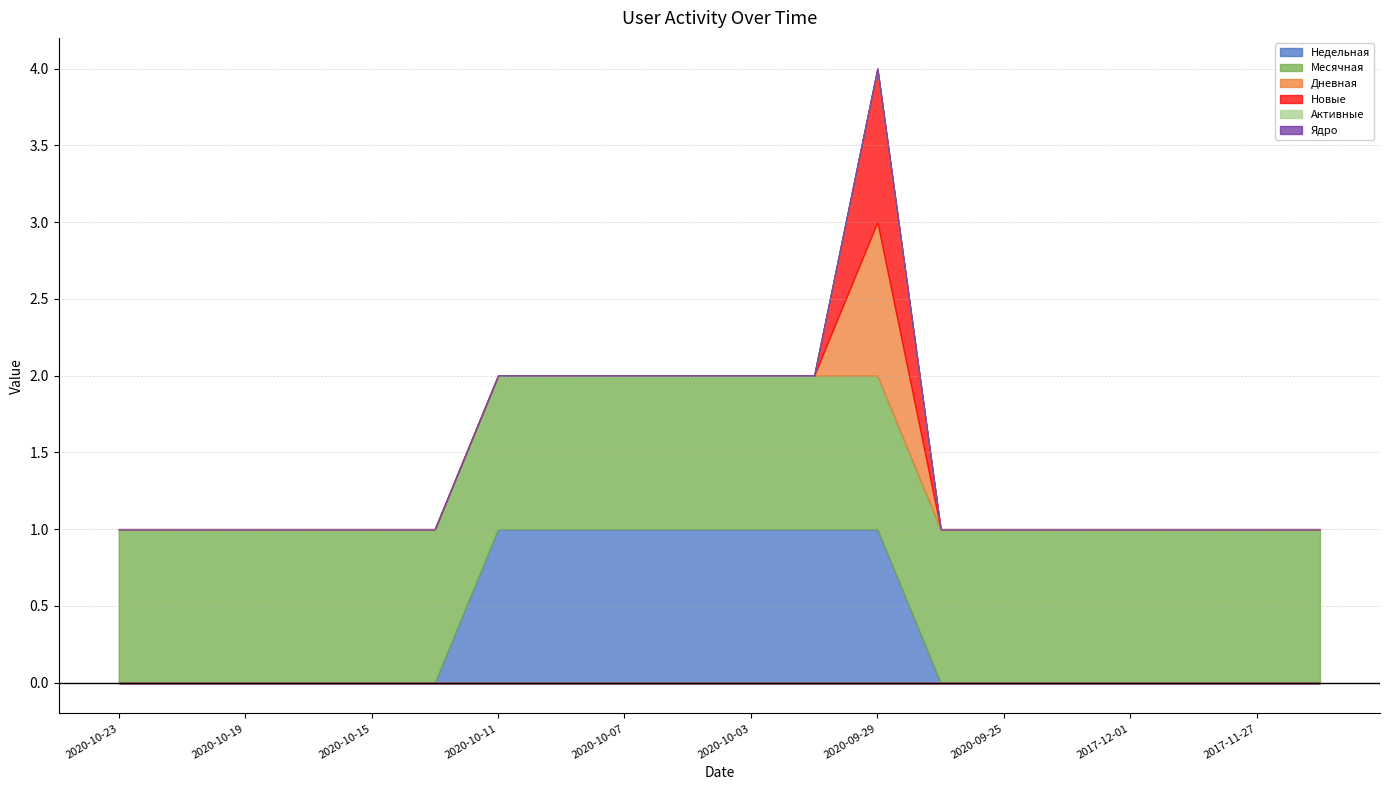

How many data points does each series have?

20